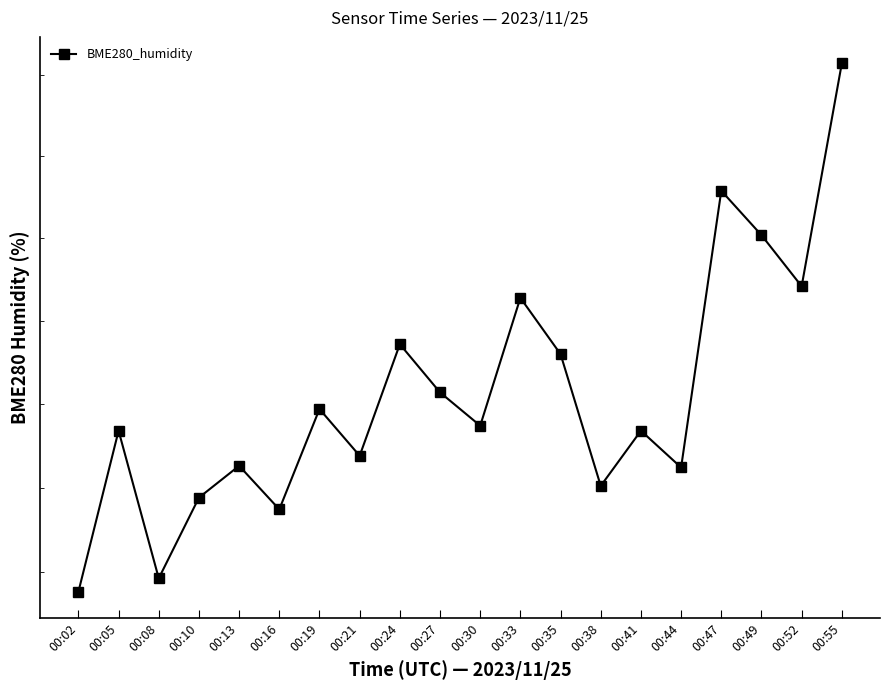

What is the greatest value displayed?

88.6